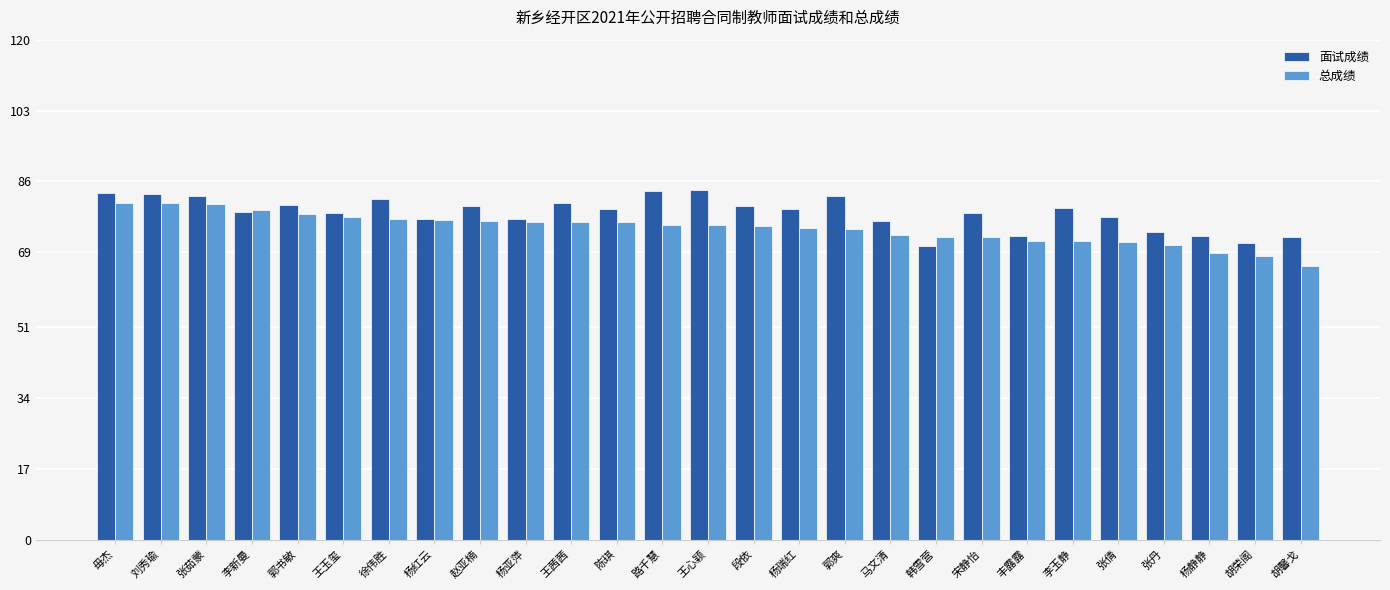

What is the sum of the 面试成绩 values at 杨亚萍 and 毋杰?

160.2